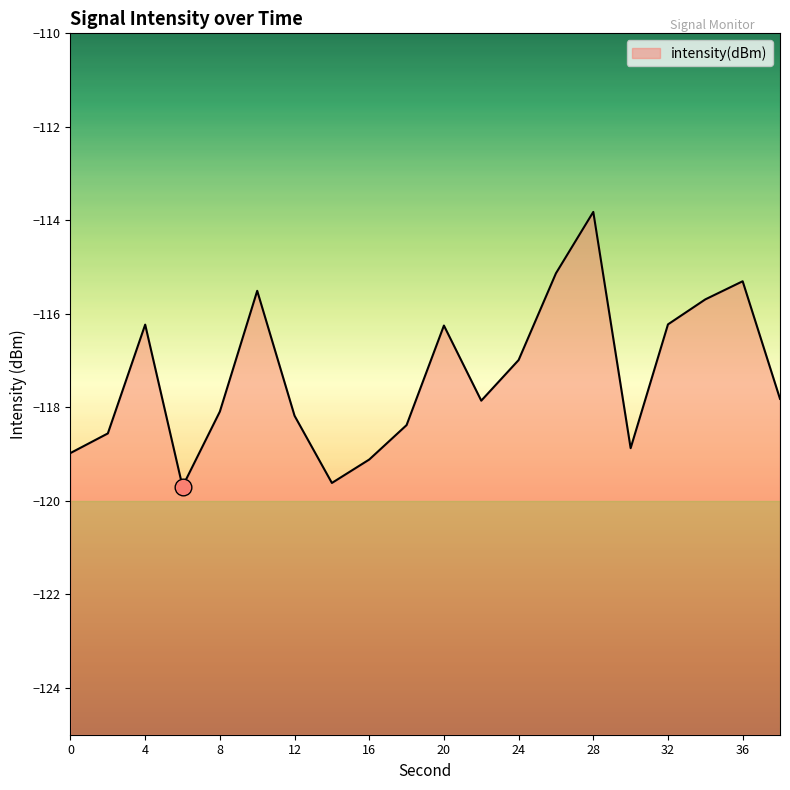

What is the minimum value shown in the chart?

-119.7